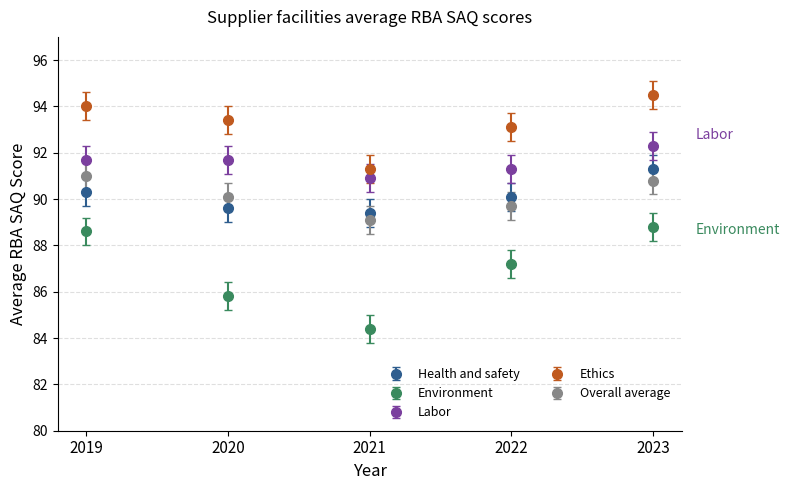

What are all the series names shown in the legend?

Health and safety, Environment, Labor, Ethics, Overall average